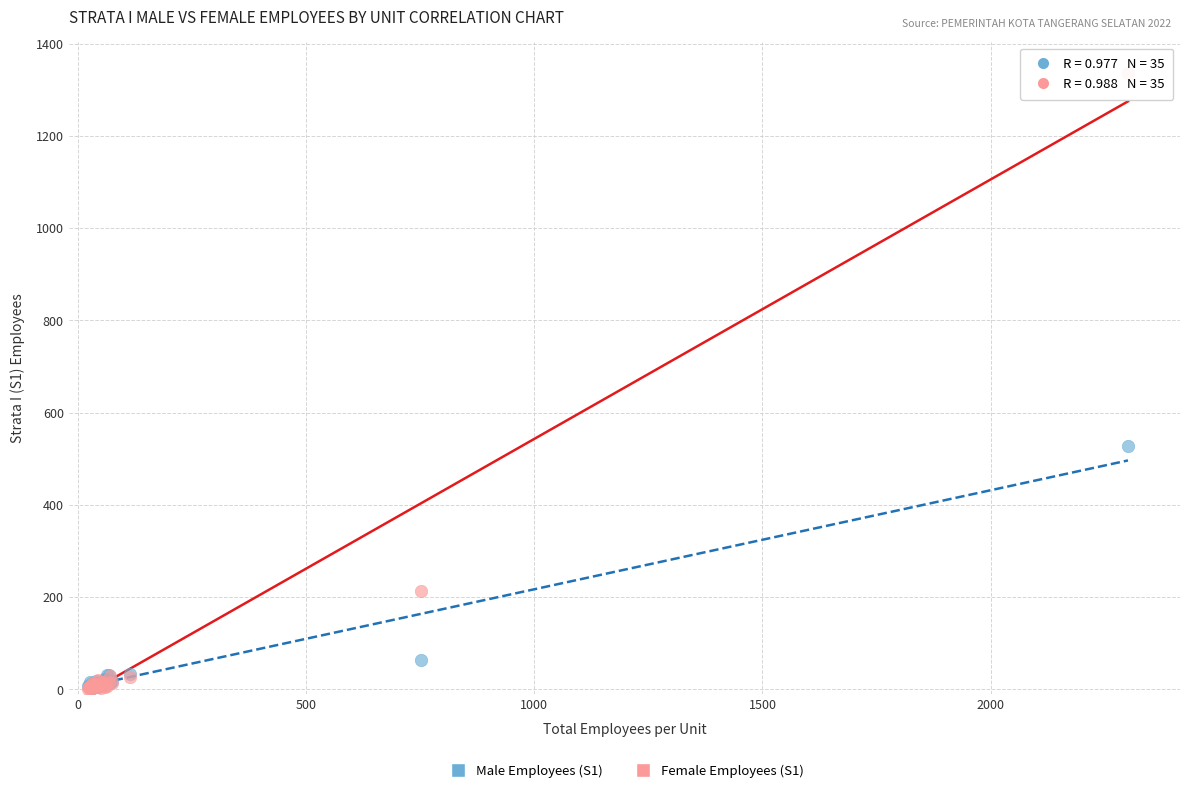

Across all series, what Y value is closest to 668?

527